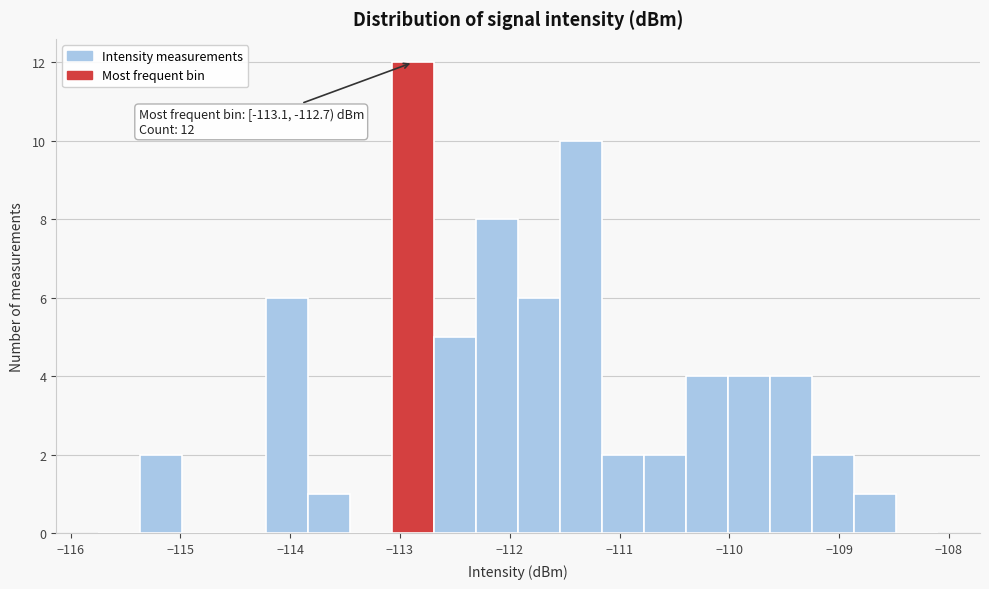

Read against the x-axis, roughly where is the centre of the tallest bar?

-112.9